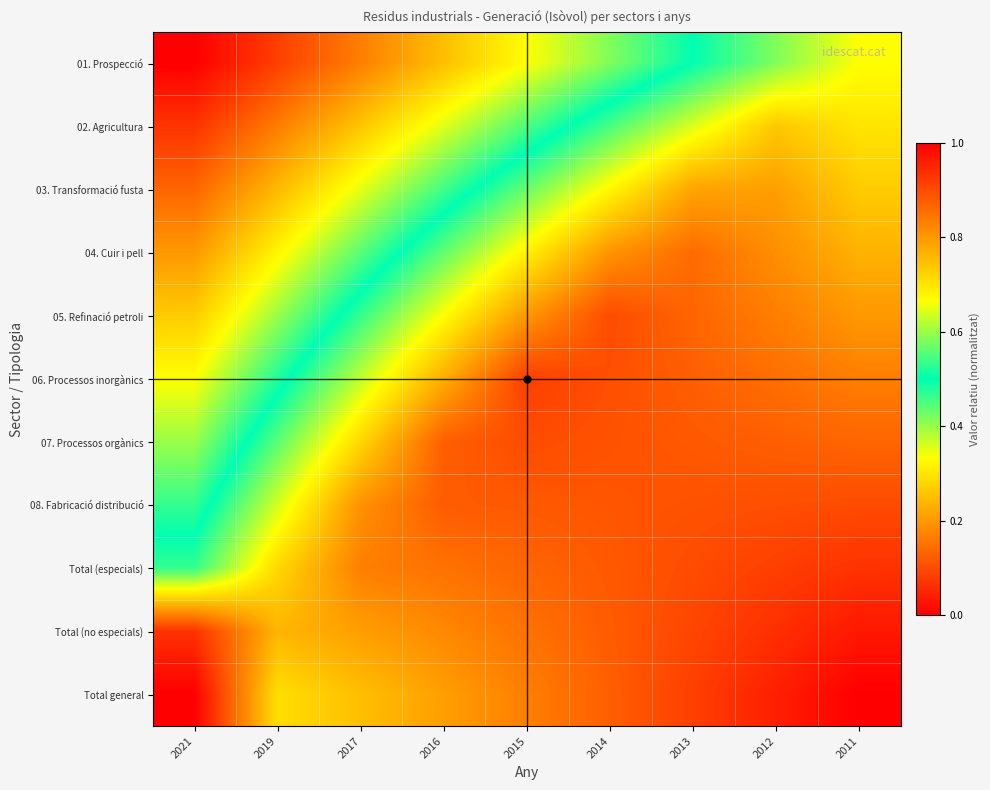

What is the spread (max minus min) of values at 2013?

0.4